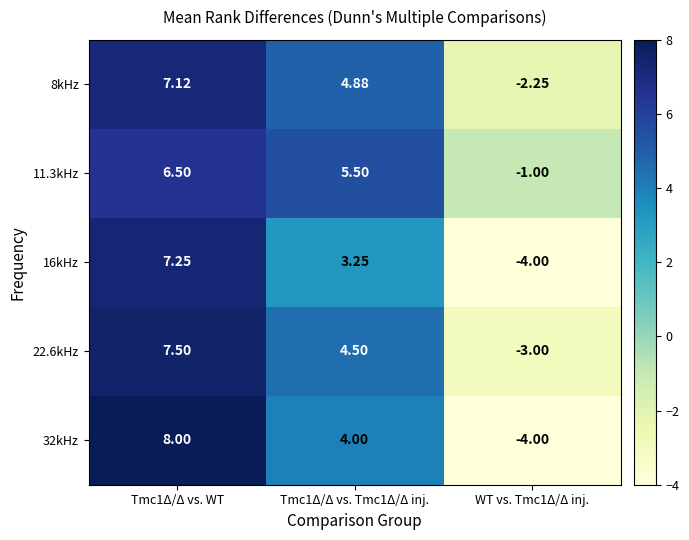

Count the number of data series in this chart.

5